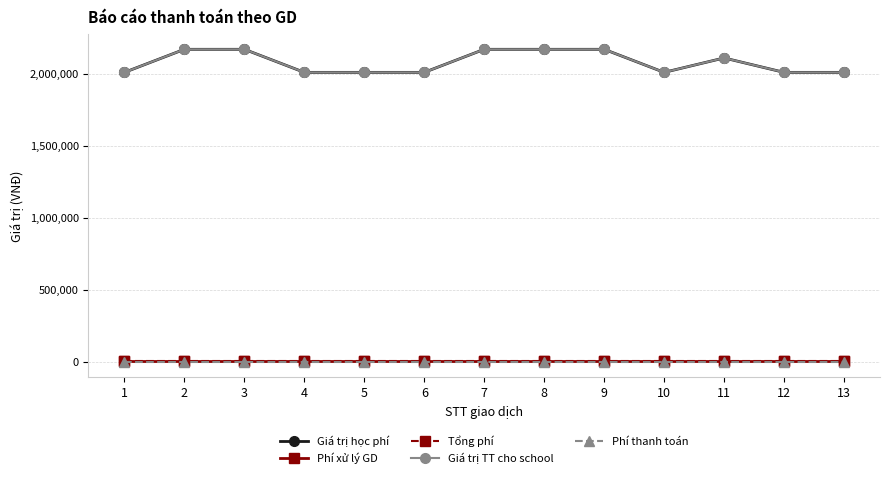

Between 2 and 9, which series saw the biggest shift?

Giá trị học phí